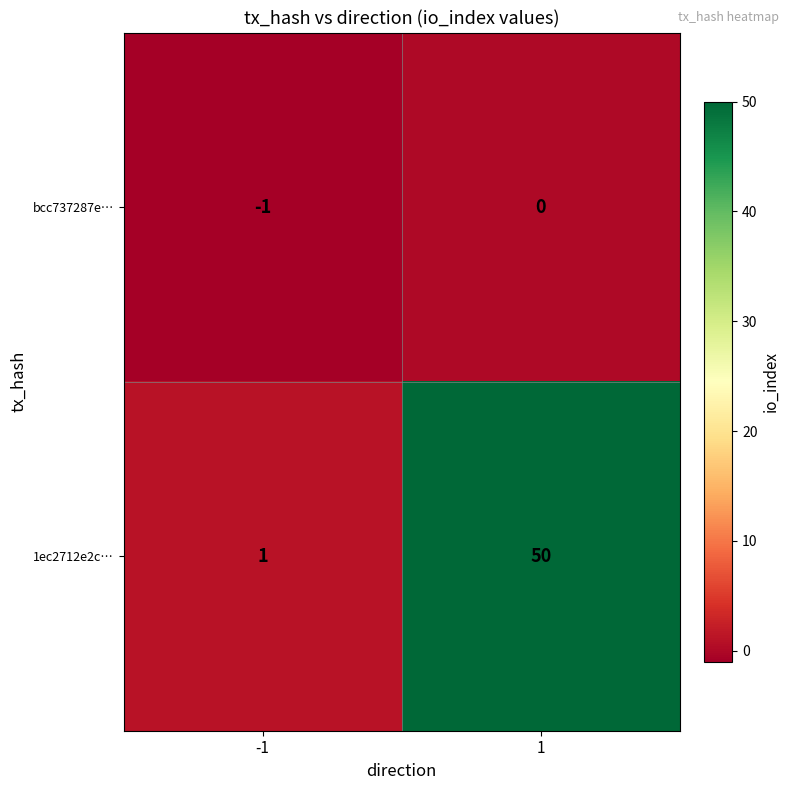

List the series in order of their overall mean, lowest first.

bcc737287e…, 1ec2712e2c…